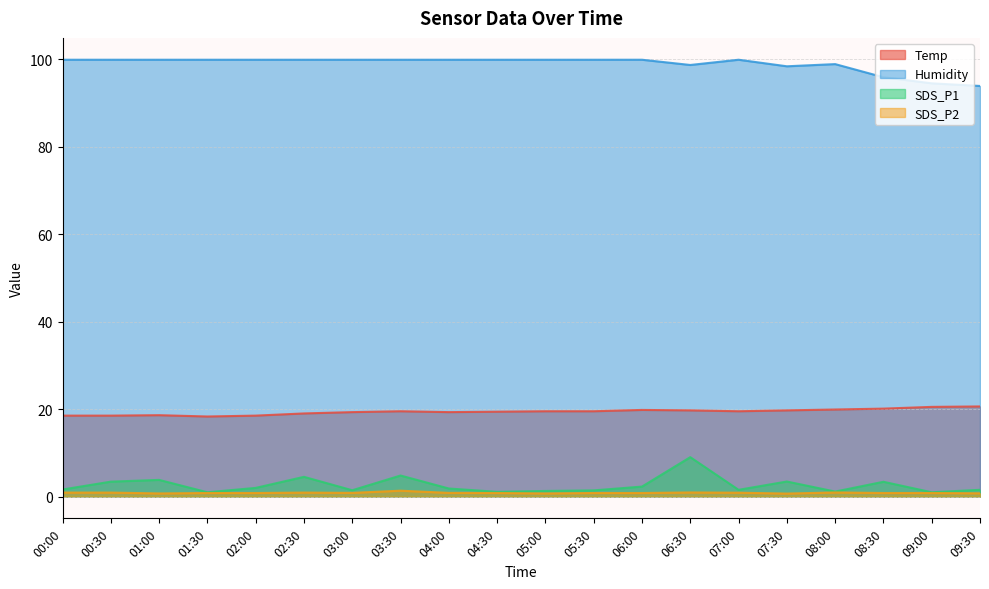

What is the difference between the maximum and minimum values in the SDS_P1 series?

8.0